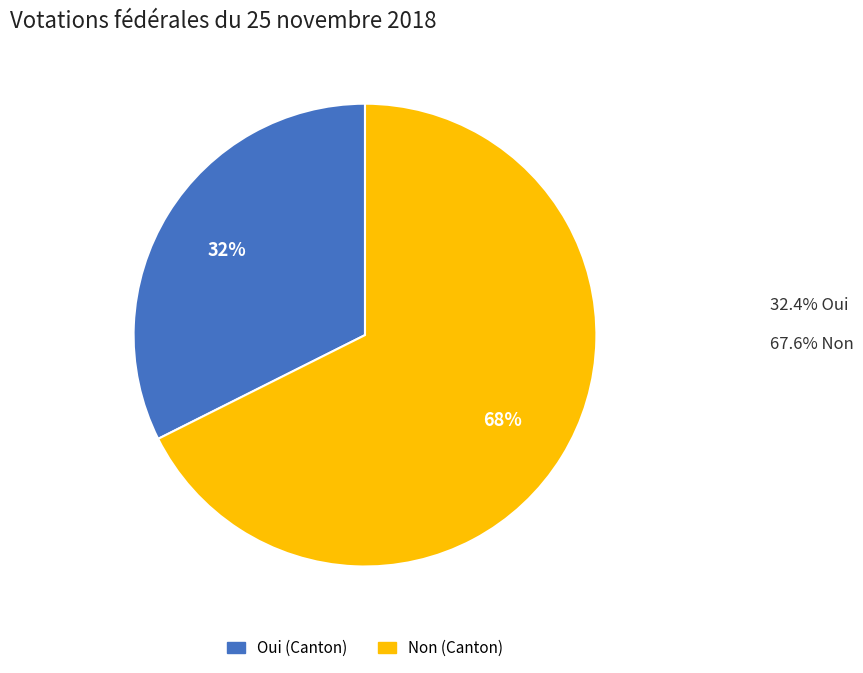

To the nearest percent, what is the average slice percentage?

50%